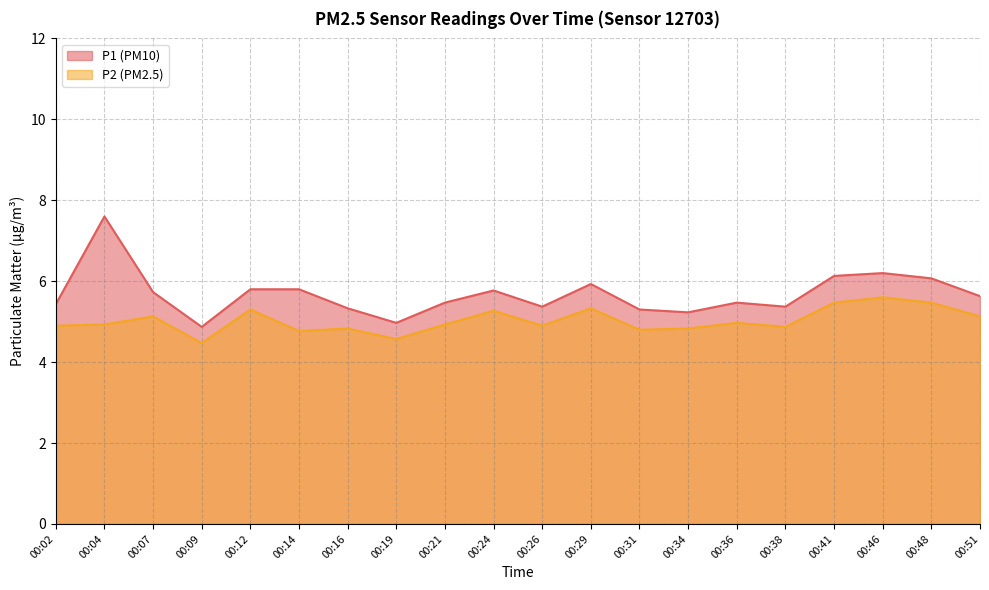

How many categories are shown in the chart?

20